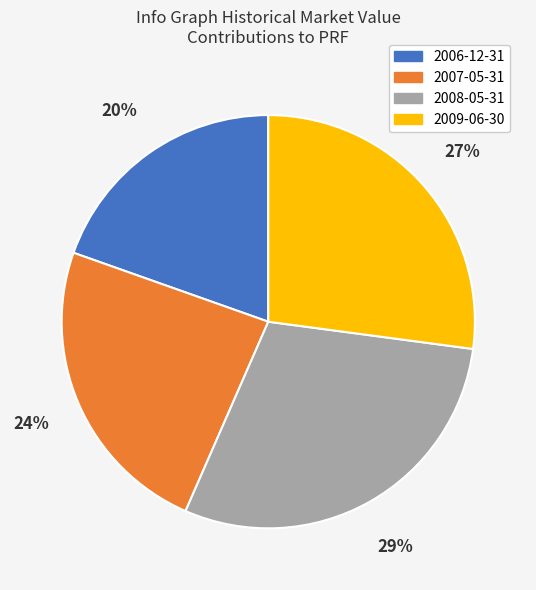

True or false: 2006-12-31 accounts for 20% of the total.

True